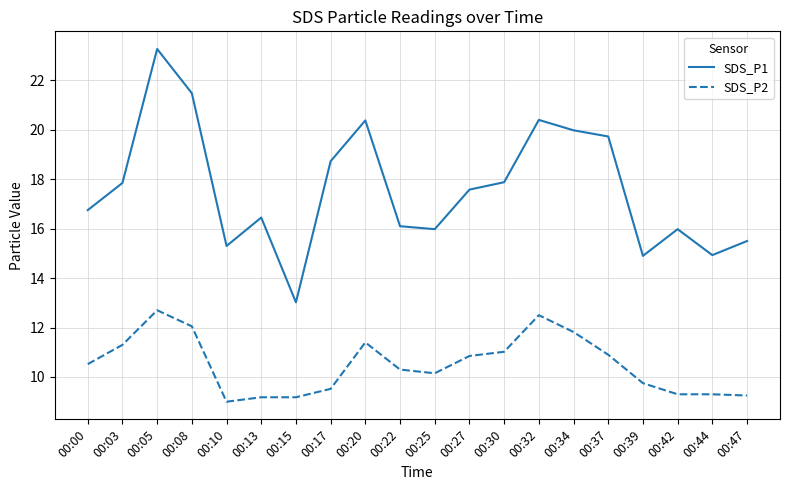

What is the spread (max minus min) of values at 00:44?

5.6